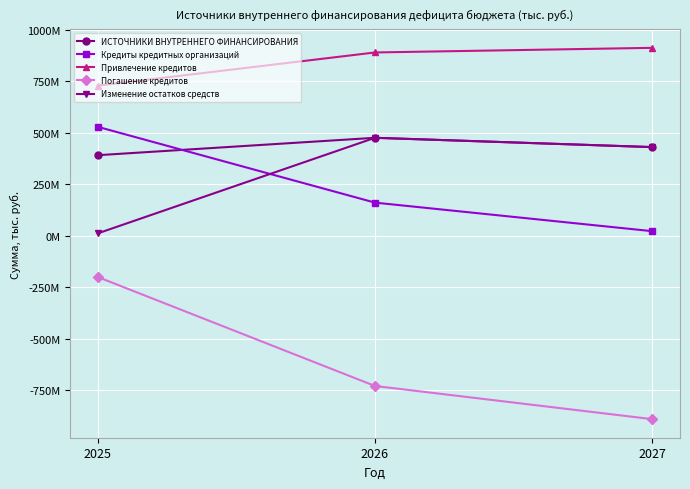

What is the value of the ИСТОЧНИКИ ВНУТРЕННЕГО ФИНАНСИРОВАНИЯ point at the 2nd from the left?

476232800.5